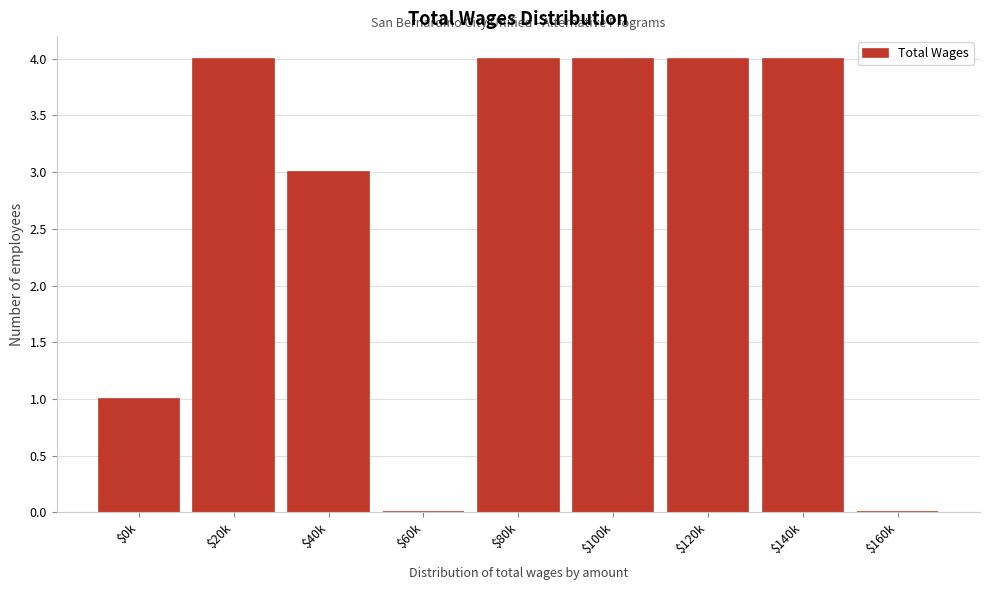

What is the sum of all values?

24